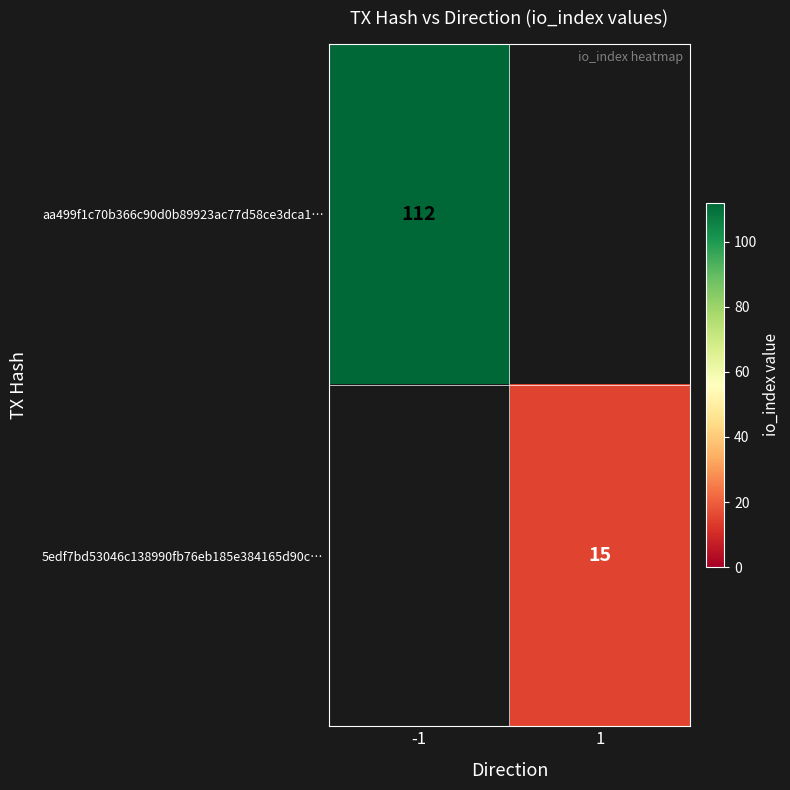

At which category does the chart reach its peak across all series?

-1